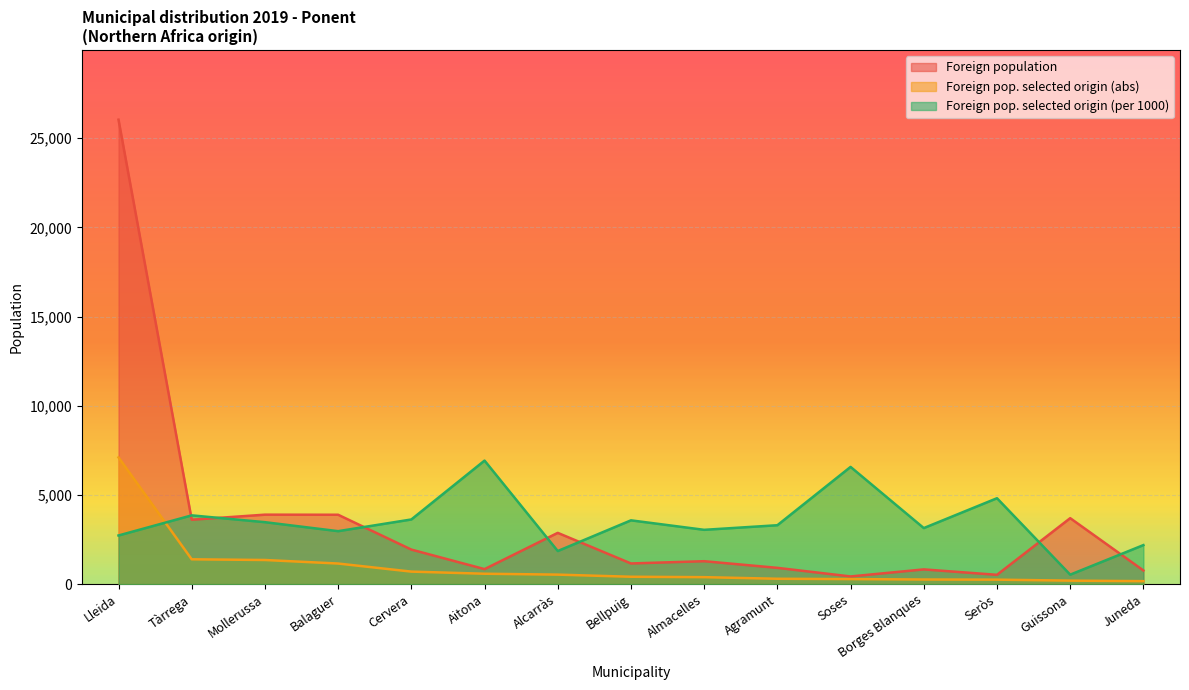

What is the total value across all series at Alcarràs?

5267